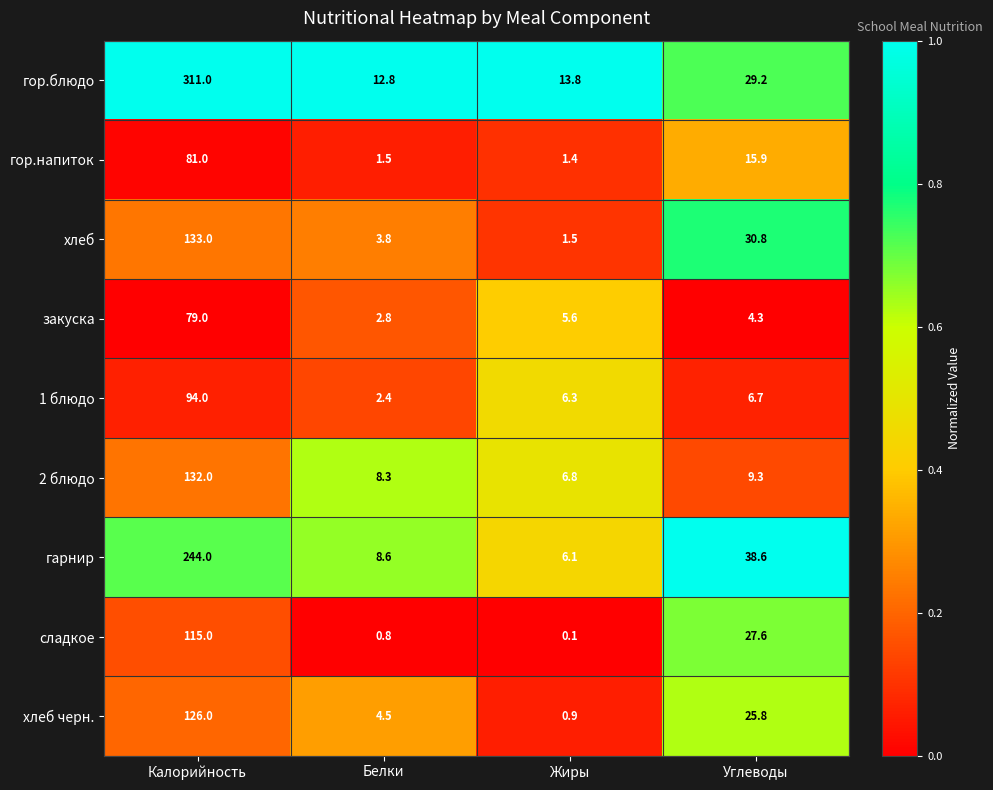

At which category is the sum across all series the highest?

Калорийность